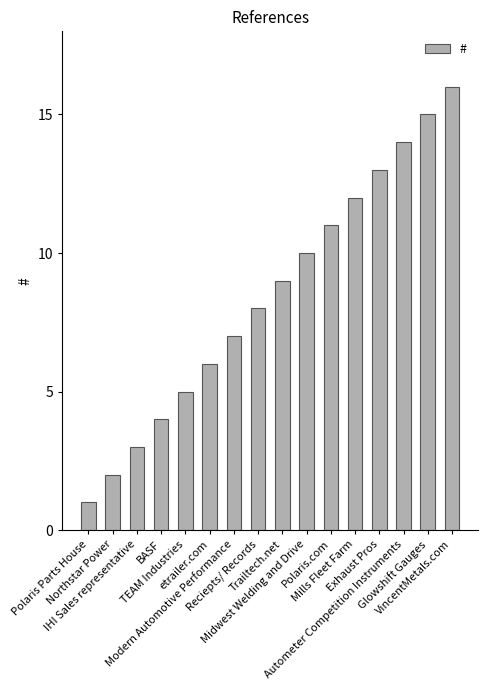

What is the value of the 7th bar from the left?

7